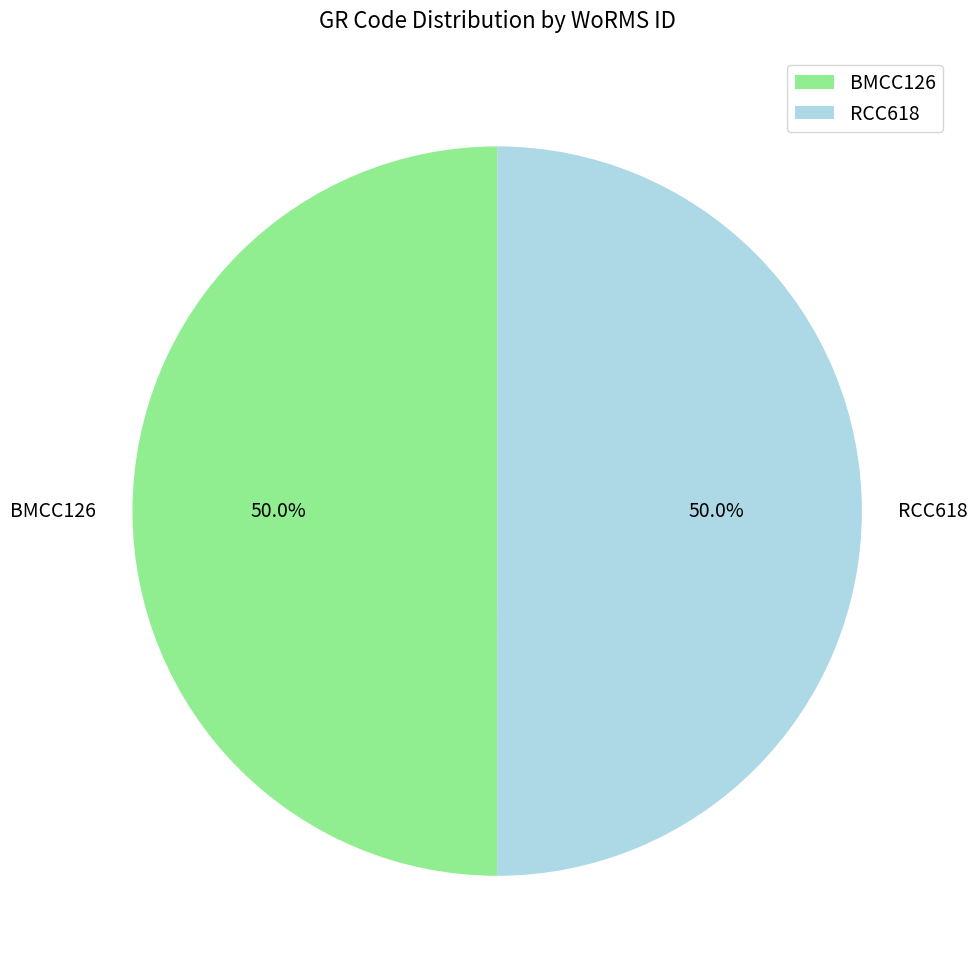

Combined, what portion of the pie is BMCC126 and RCC618?

100.0%